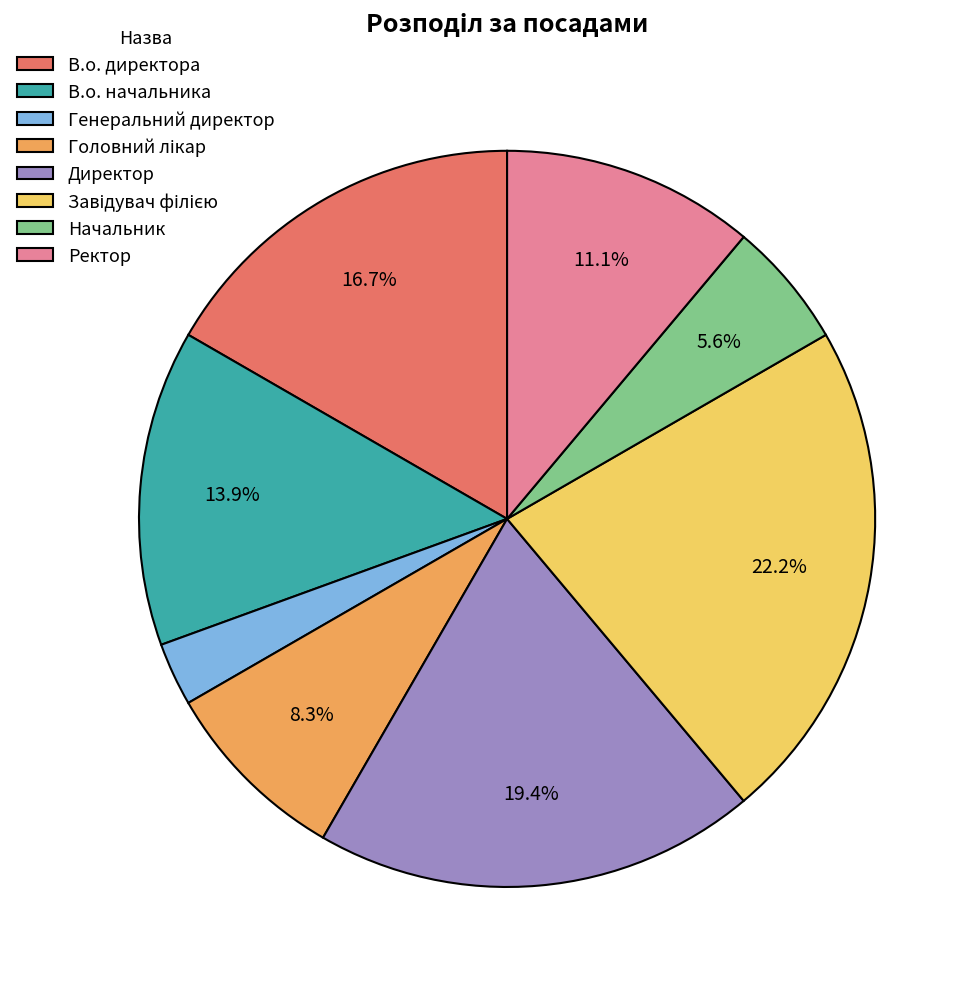

Does any single category account for the majority?

No